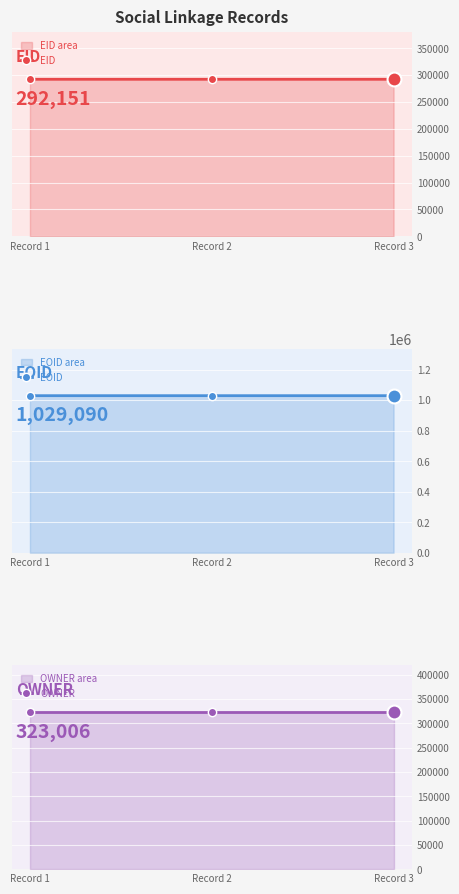

How many series are shown in this chart?

3